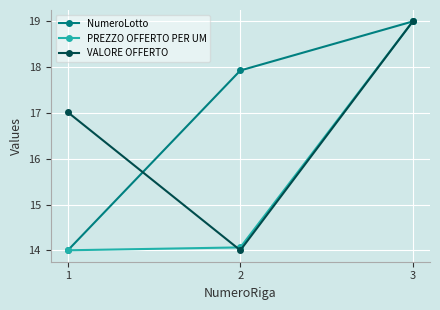

Read the VALORE OFFERTO value at 1.

17.0